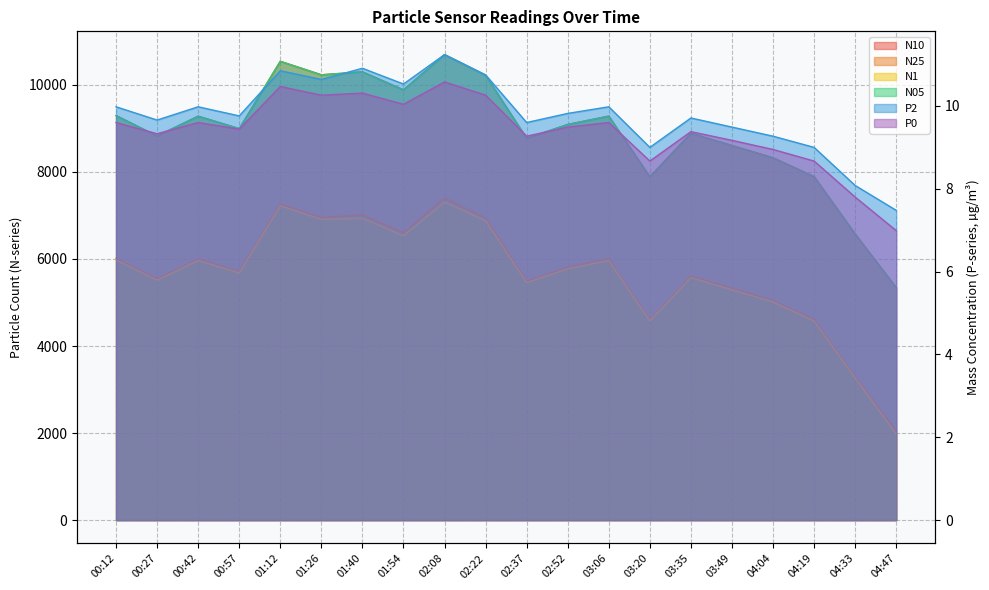

Where is the first local maximum for P0?

00:42